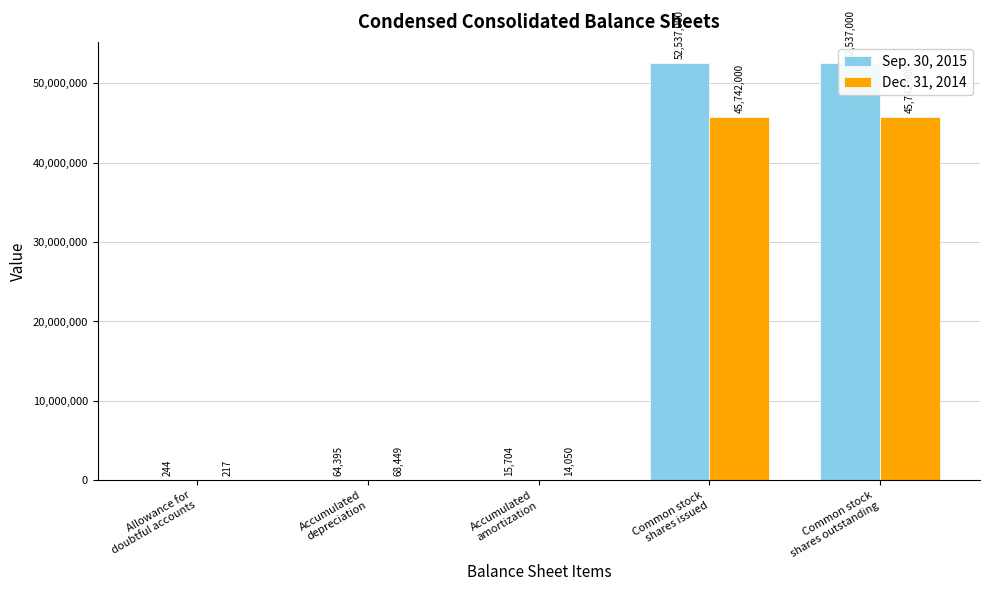

What is the difference between the second highest and minimum values in the Sep. 30, 2015 series?

52536756